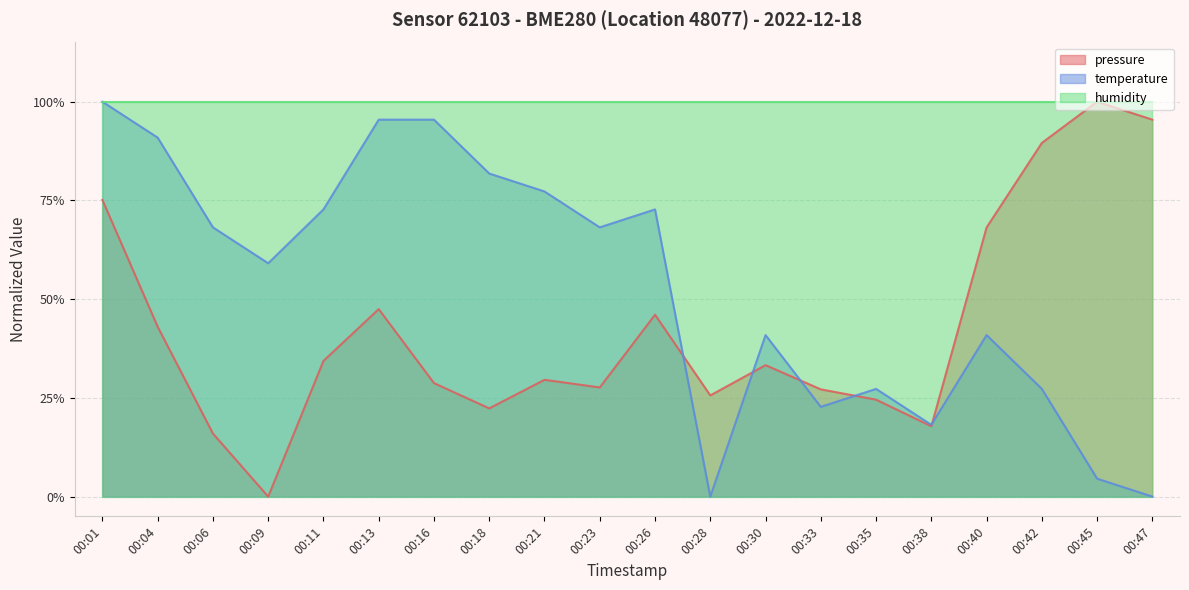

Which series has the largest total across all categories?

humidity